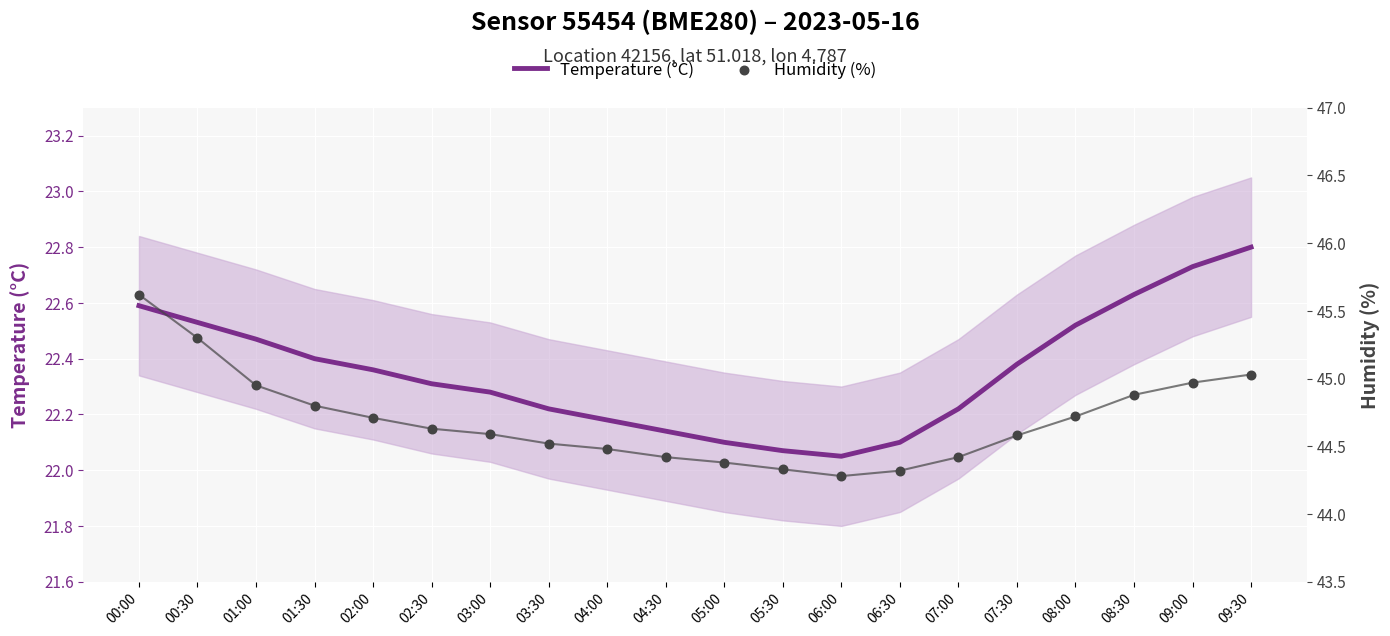

Which series has the largest total across all categories?

Humidity (%)